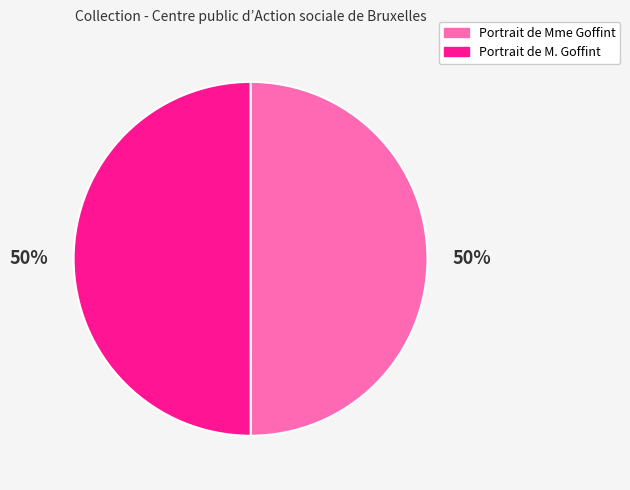

How many slices are in this pie chart?

2